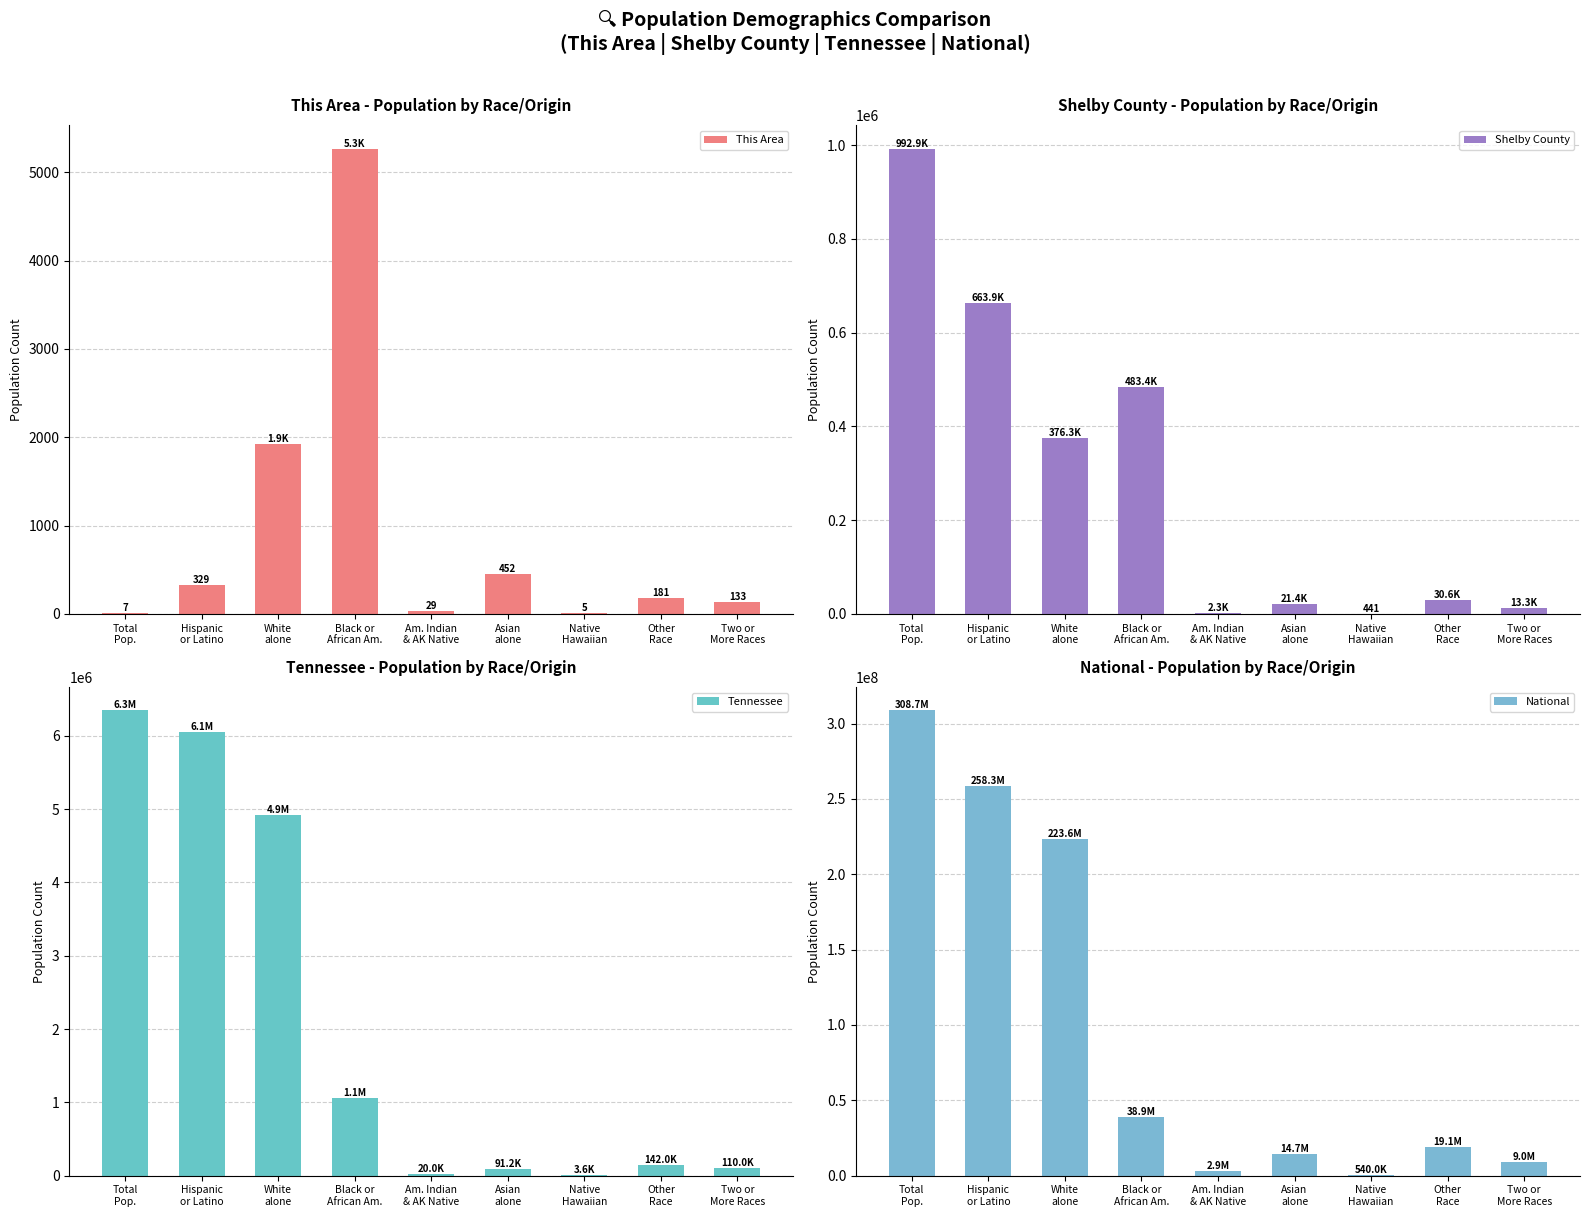

What is the maximum value shown in the chart?

308745538